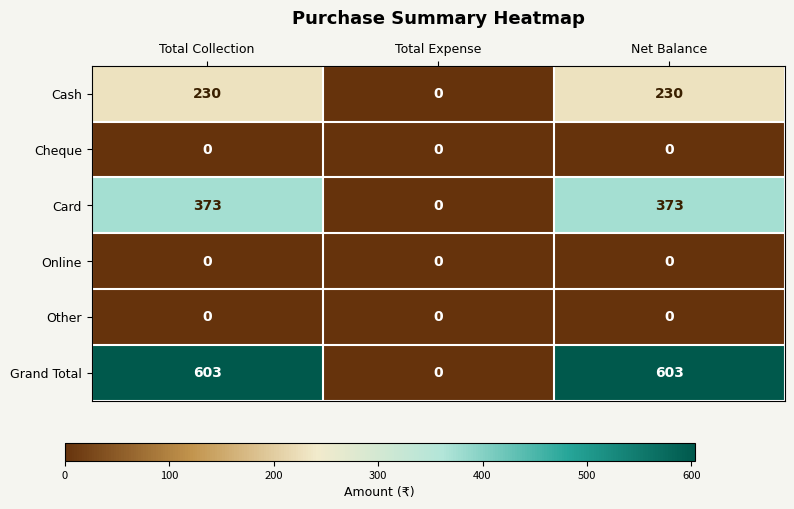

At which label does Card reach its minimum?

Total Expense